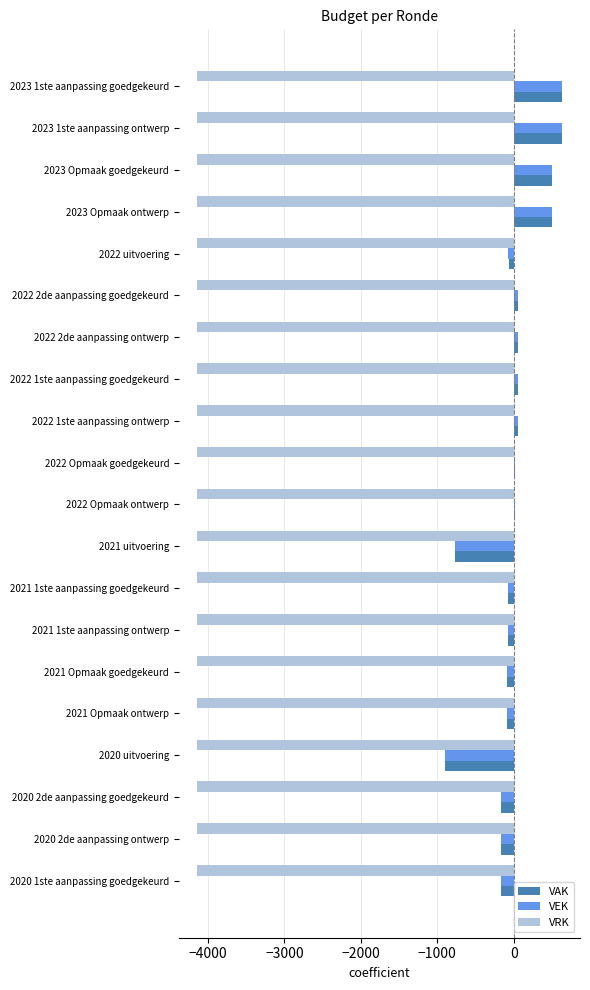

True or false: VRK has a value of -4142.4 at 2022 Opmaak ontwerp.

True